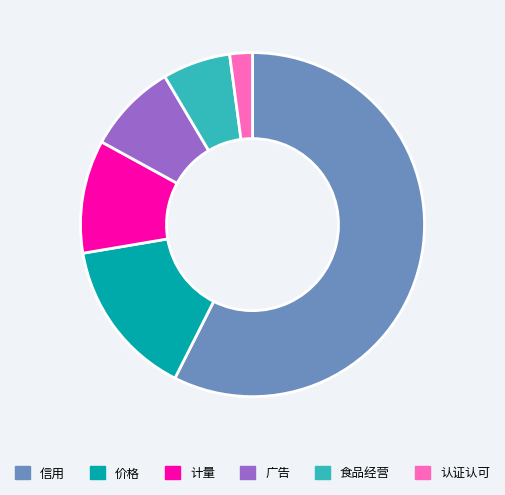

What is the smallest slice in the pie chart?

认证认可